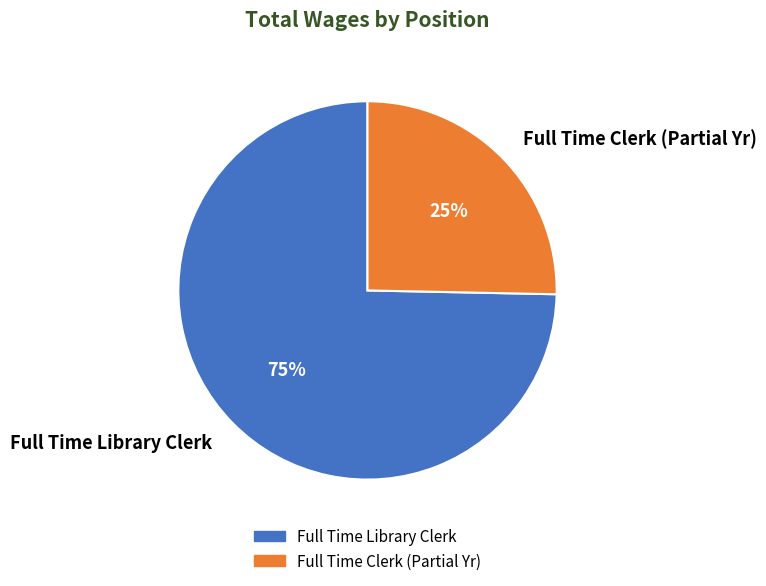

What is the smallest slice in the pie chart?

Full Time Clerk (Partial Yr)